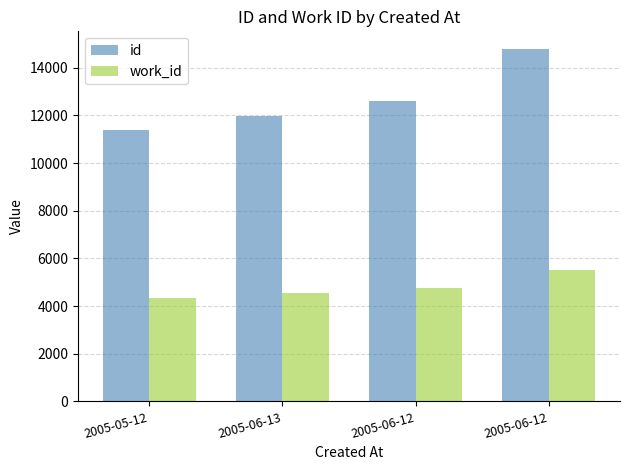

Reading left to right, what are all the values shown in this chart?

id: 2005-05-12=11381	2005-06-13=11979	2005-06-12=12590	2005-06-12=14791
work_id: 2005-05-12=4339	2005-06-13=4559	2005-06-12=4760	2005-06-12=5527